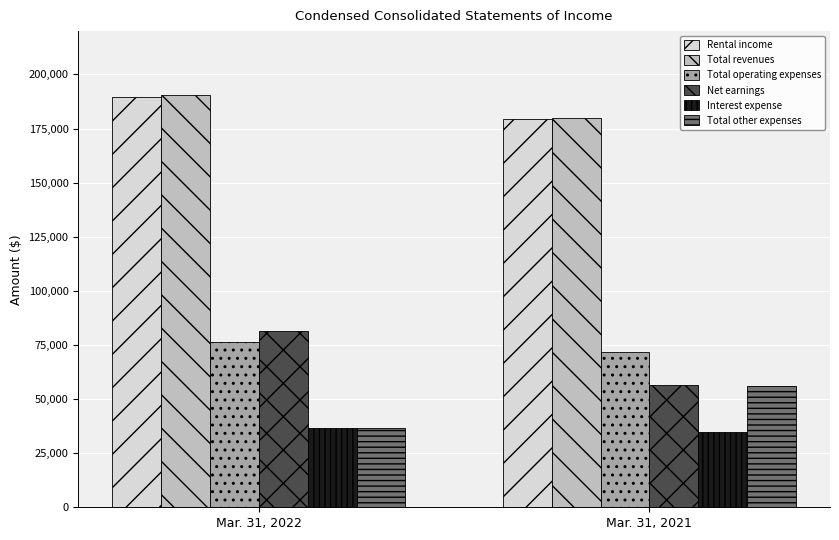

Reading left to right, list all the values displayed in this chart.

Rental income: Mar. 31, 2022=189763	Mar. 31, 2021=179198
Total revenues: Mar. 31, 2022=190279	Mar. 31, 2021=179778
Total operating expenses: Mar. 31, 2022=76234	Mar. 31, 2021=71622
Net earnings: Mar. 31, 2022=81373	Mar. 31, 2021=56587
Interest expense: Mar. 31, 2022=36699	Mar. 31, 2021=34587
Total other expenses: Mar. 31, 2022=36664	Mar. 31, 2021=55850